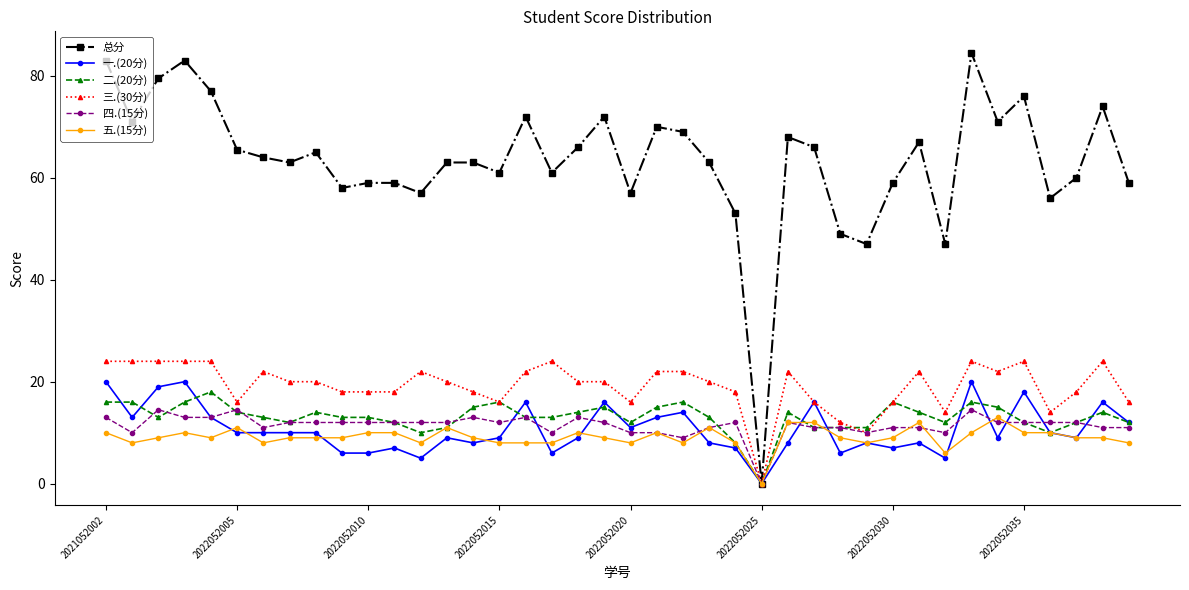

What is the greatest value displayed?

84.5